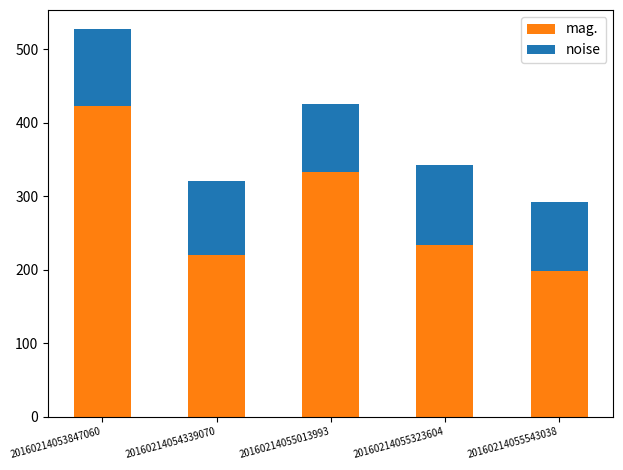

How many categories are shown in the chart?

5